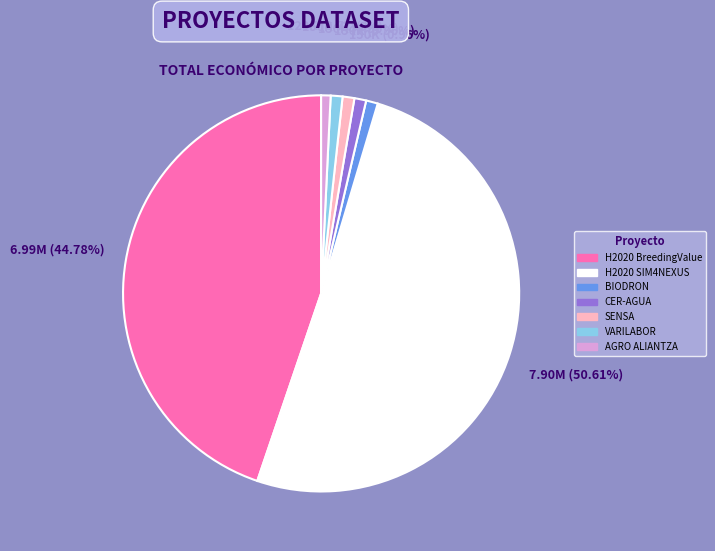

How many slices are in this pie chart?

7